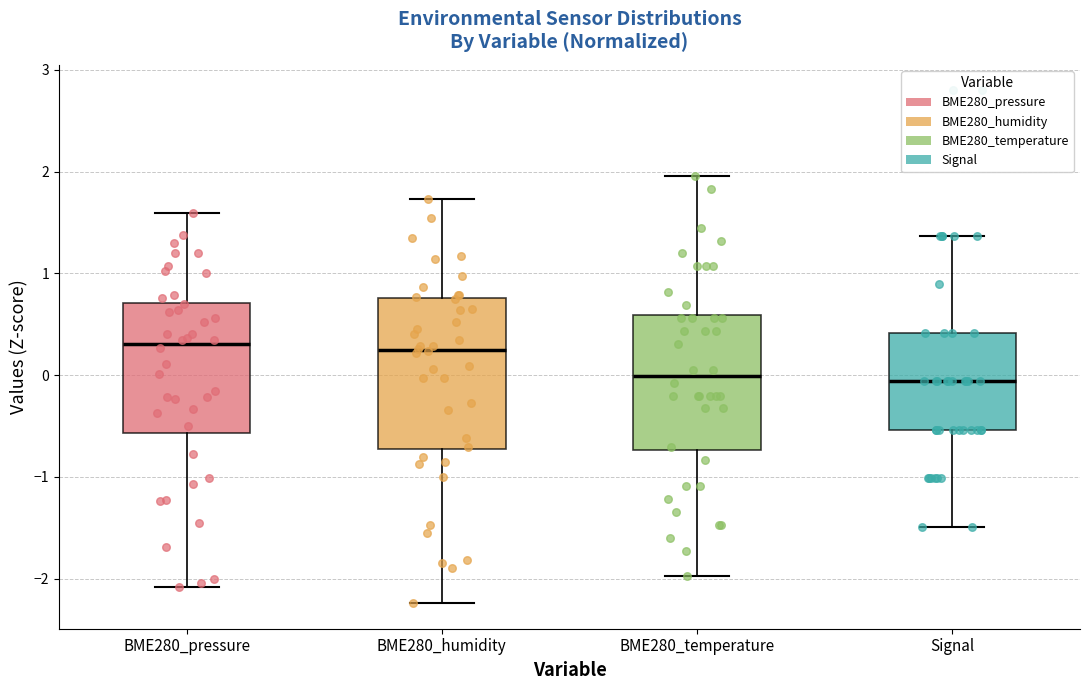

Reading left to right, read every box against the y-axis: the position of its median line, the range the box covers, and the ends of its whiskers. The values are not printed on the chart, so give them approximately, as read against the axis.

BME280_pressure: median 0.3, box -0.6 to 0.7, whiskers -2.1 to 1.6
BME280_humidity: median 0.2, box -0.7 to 0.8, whiskers -2.2 to 1.7
BME280_temperature: median 0.0, box -0.7 to 0.6, whiskers -2.0 to 2.0
Signal: median -0.1, box -0.5 to 0.4, whiskers -1.5 to 1.4